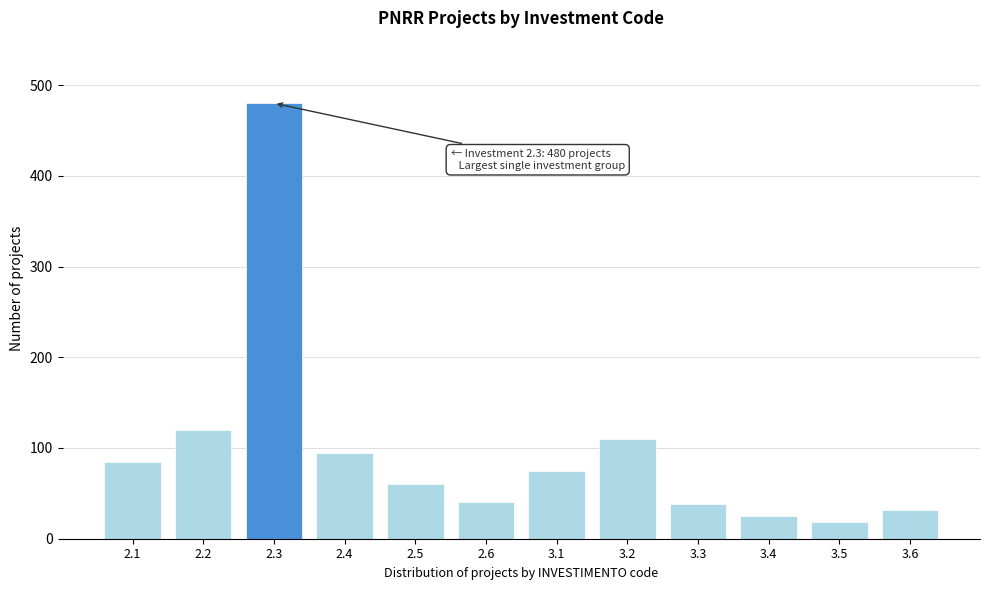

The value at 3.6 is 32. True or false?

True